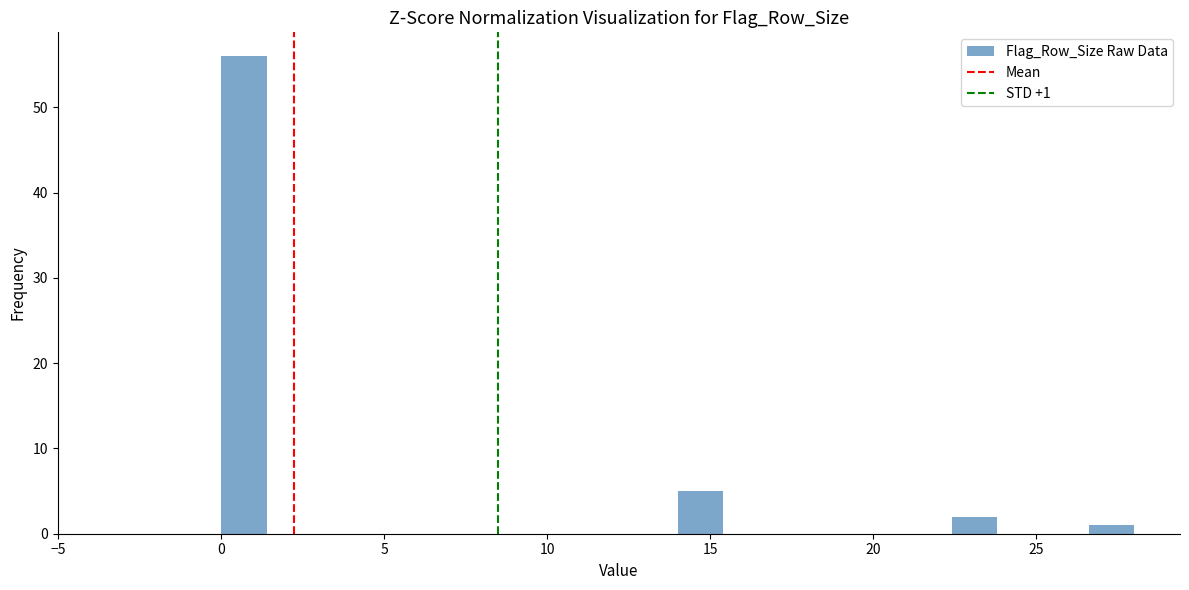

Around what value on the x-axis is the tallest bar? Give the approximate position of its centre, as read against the axis.

0.5